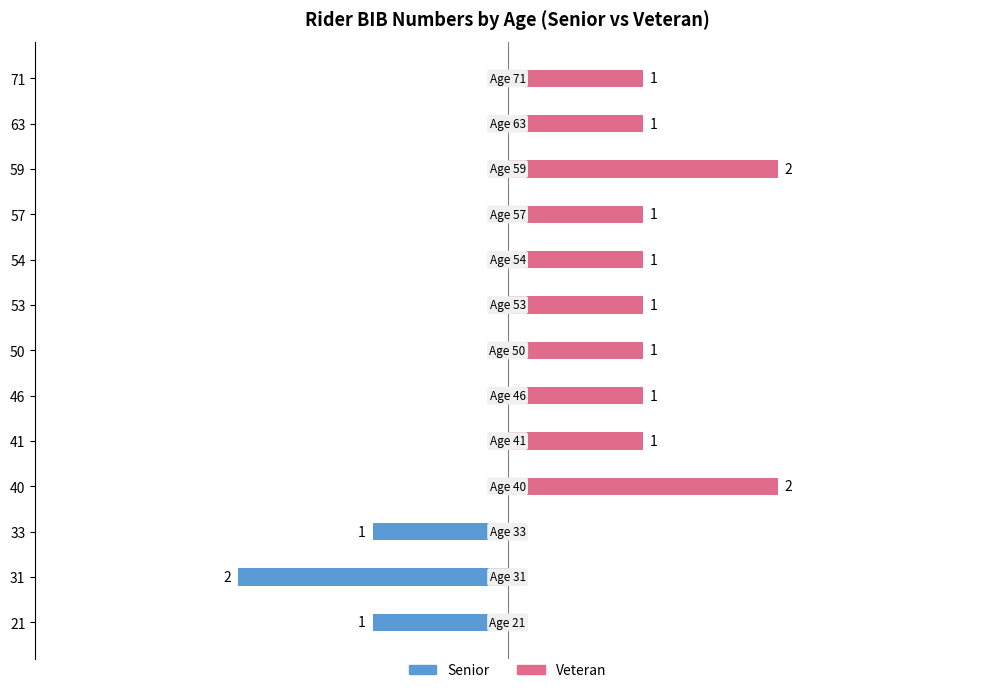

Between 40 and 59, which series saw the biggest shift?

Senior